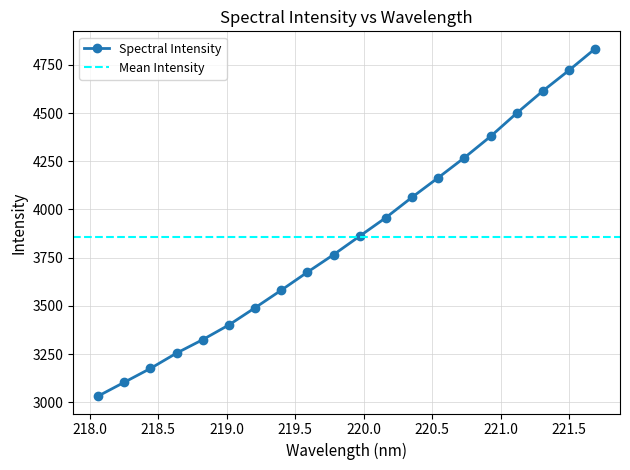

What is the smallest value displayed?

3032.2